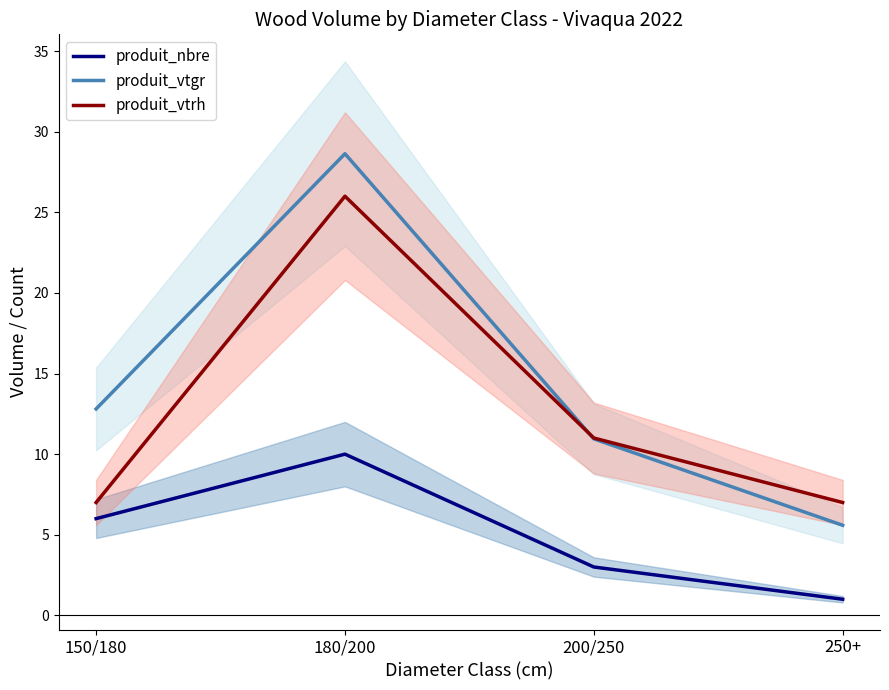

Which series has the largest total across all categories?

produit_vtgr